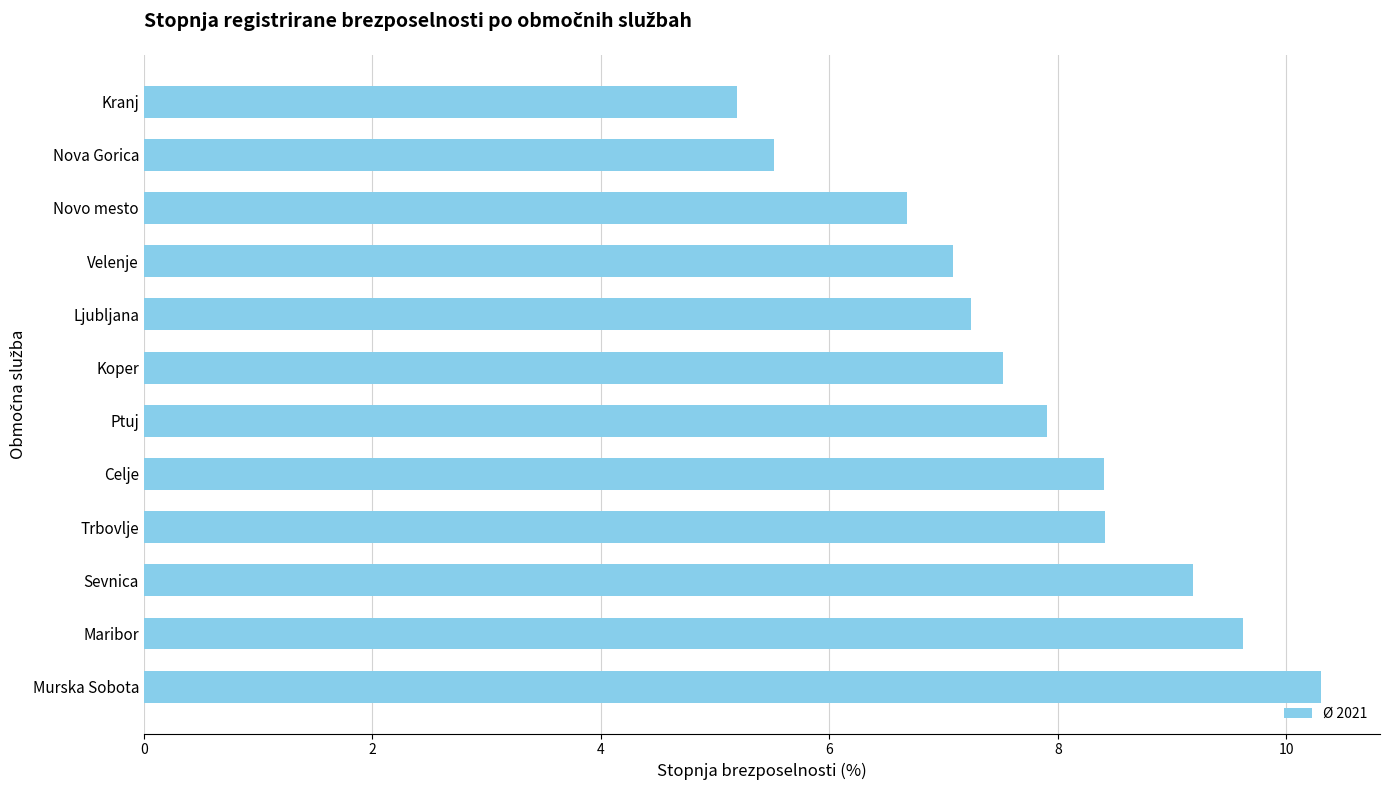

What is the ratio of the value at Nova Gorica to the value at Ptuj?

0.7